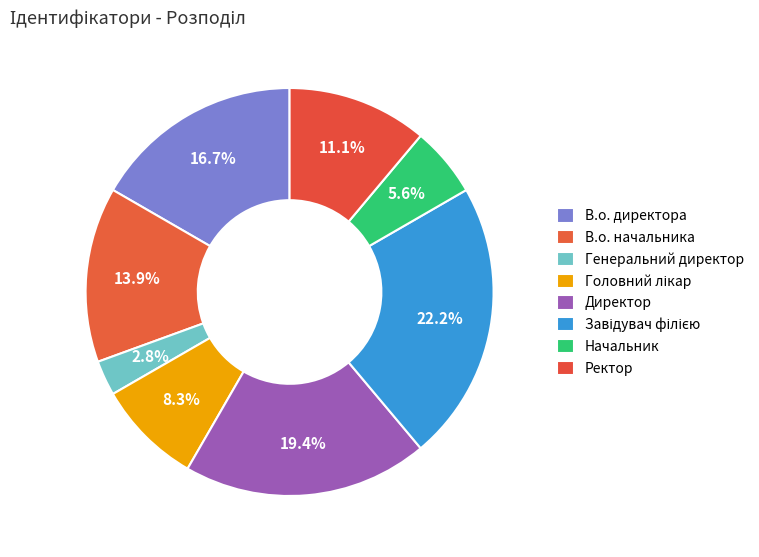

How many segments does this pie chart have?

8